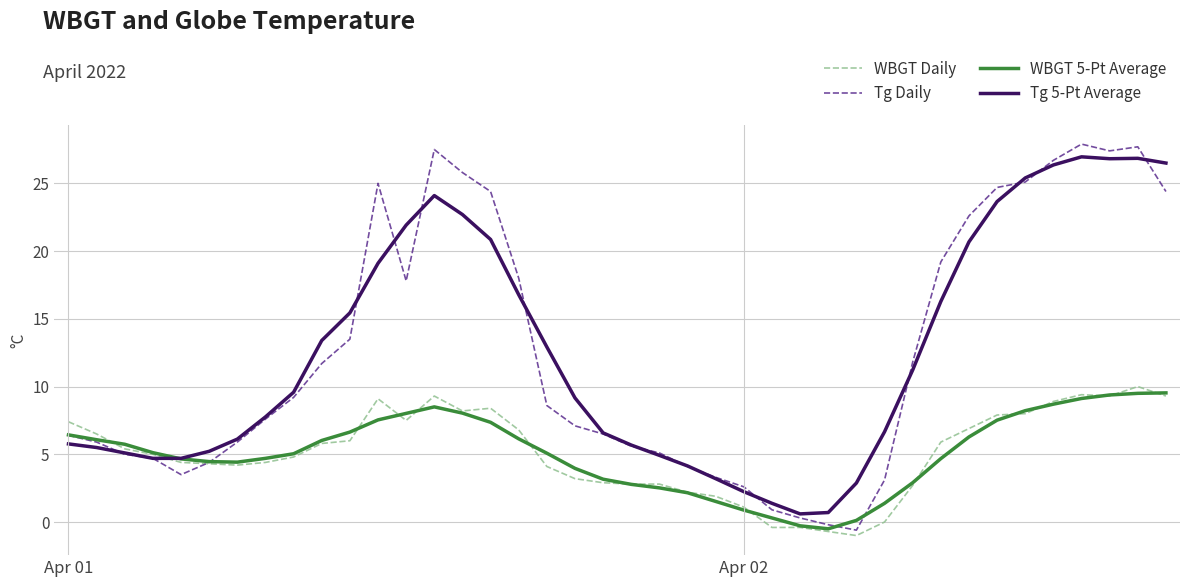

What is the maximum value shown in the chart?

27.9